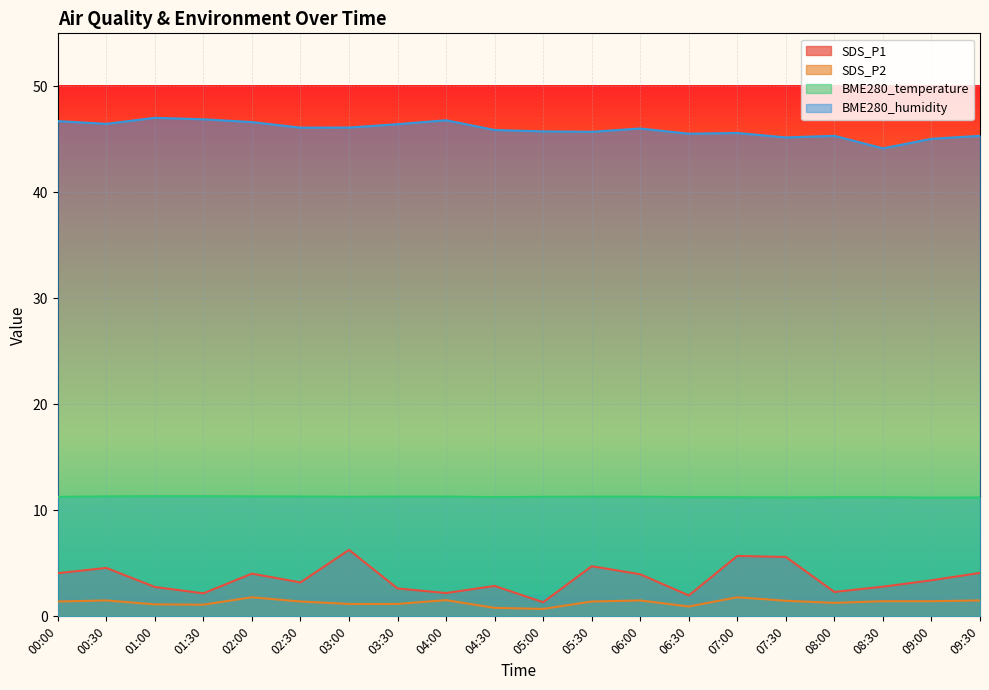

What is the difference between the second highest and minimum values in the BME280_temperature series?

0.1